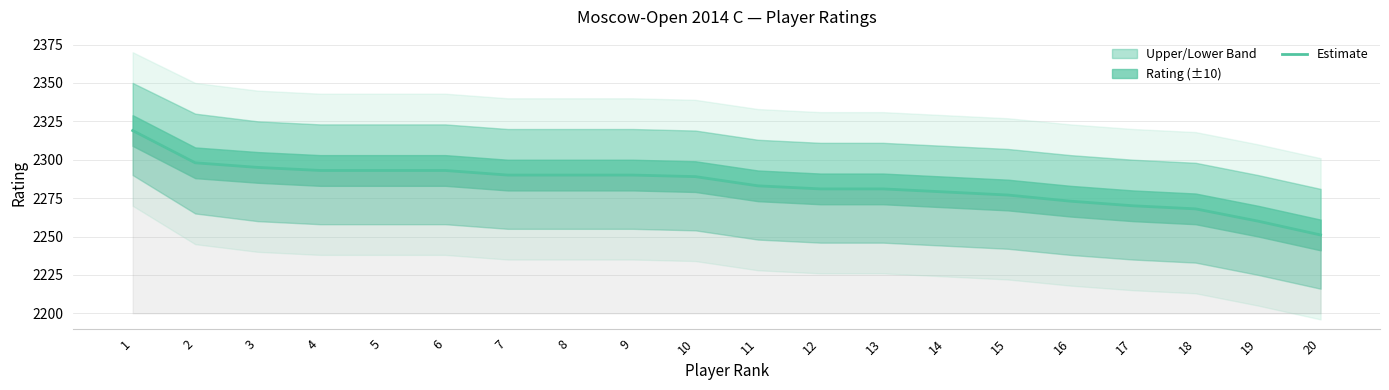

What is the sum of the values at 15 and 13?

4558